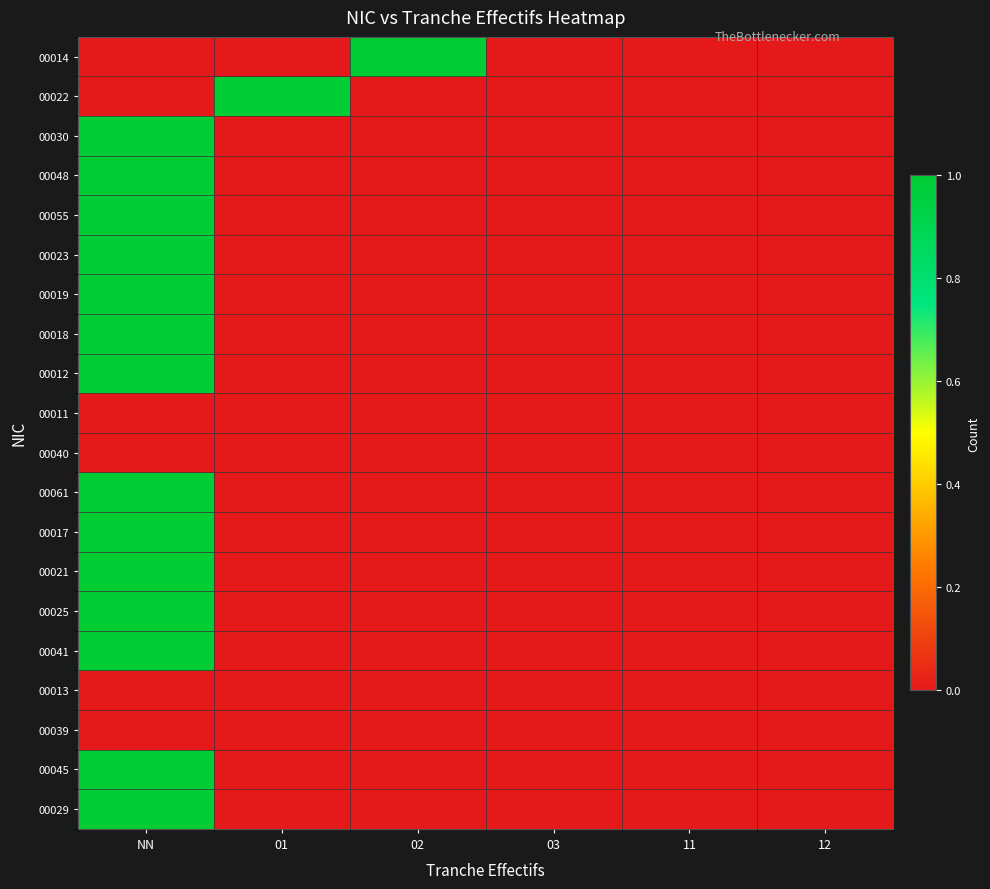

What is the total value across all series at NN?

14